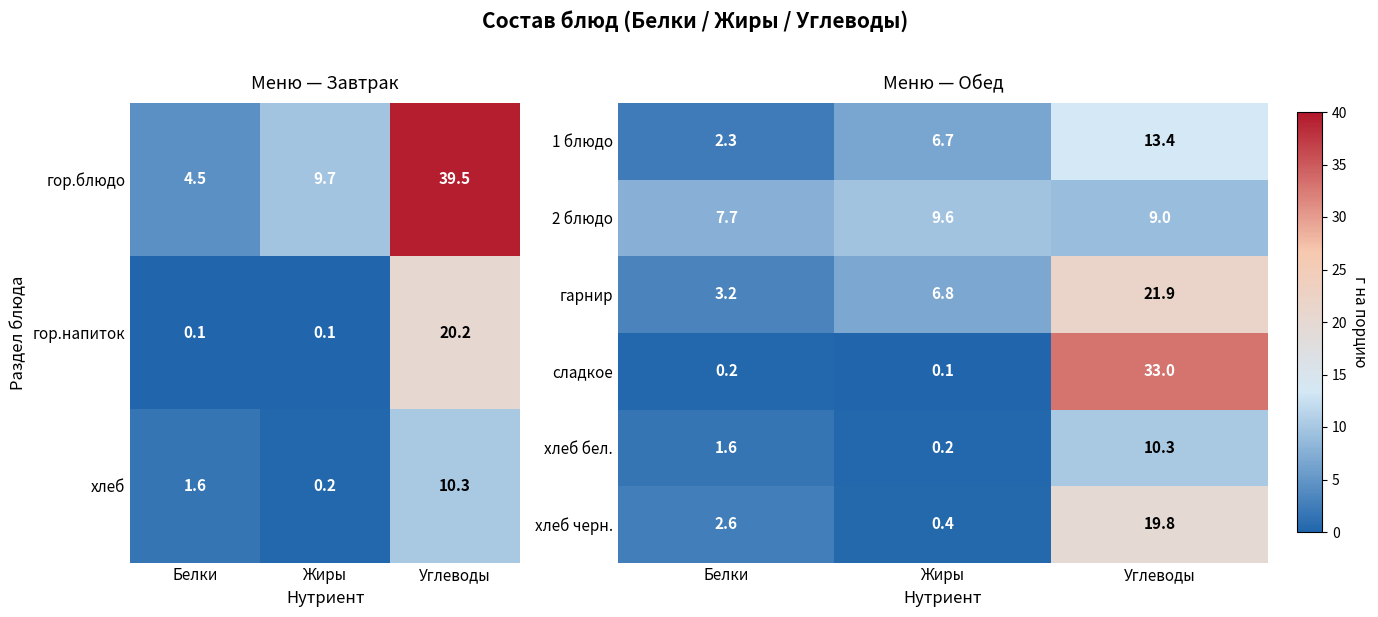

What is the maximum value for гарнир?

21.9